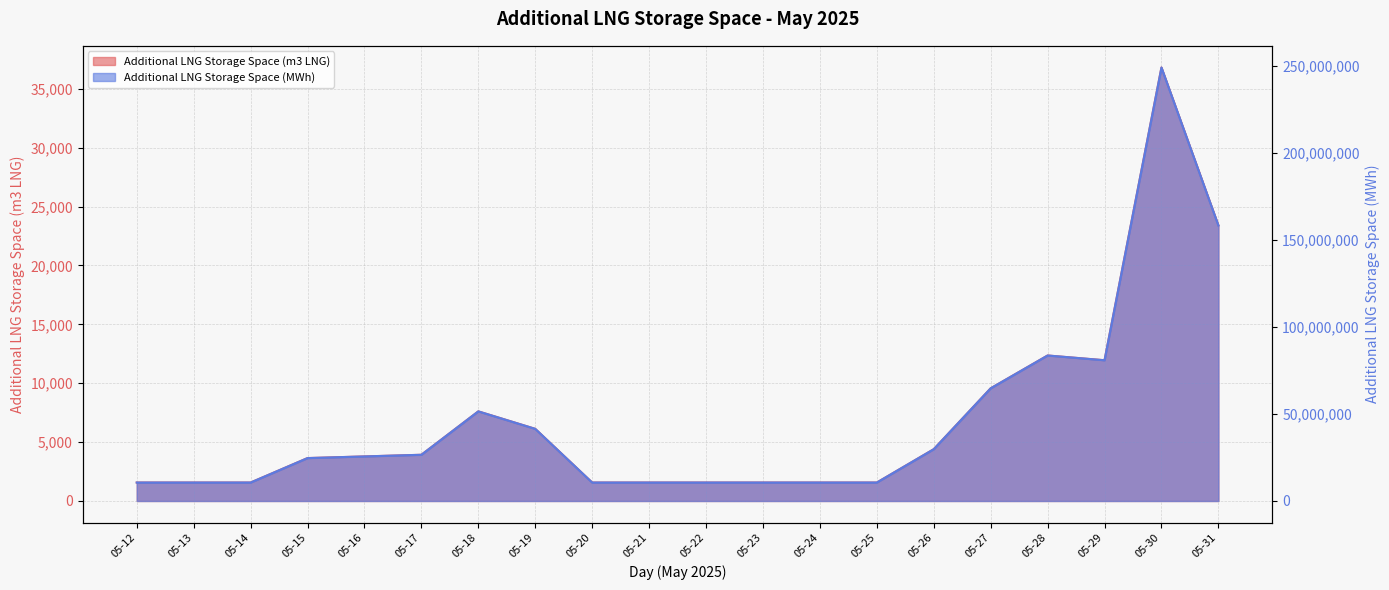

Between 05-12 and 05-22, which series saw the biggest shift?

Additional LNG Storage Space (m3 LNG)